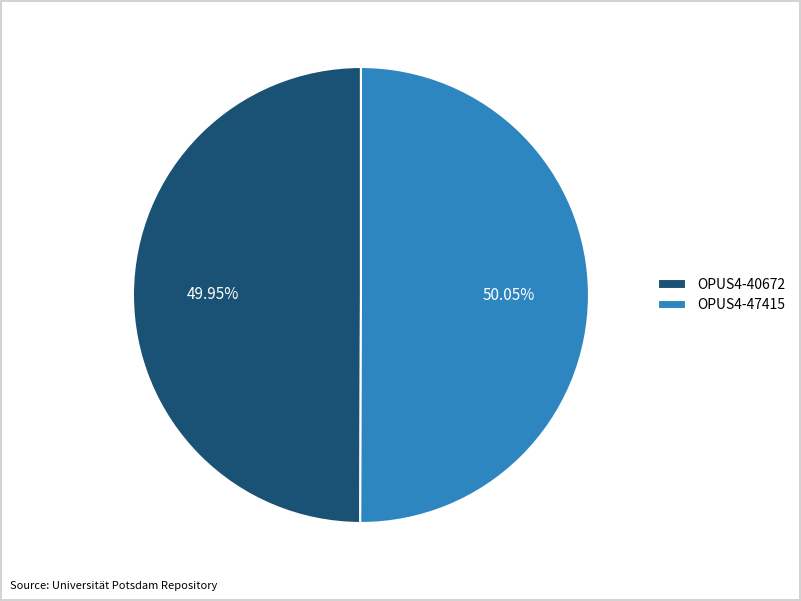

Combined, do OPUS4-47415 and OPUS4-40672 account for over 50%?

Yes